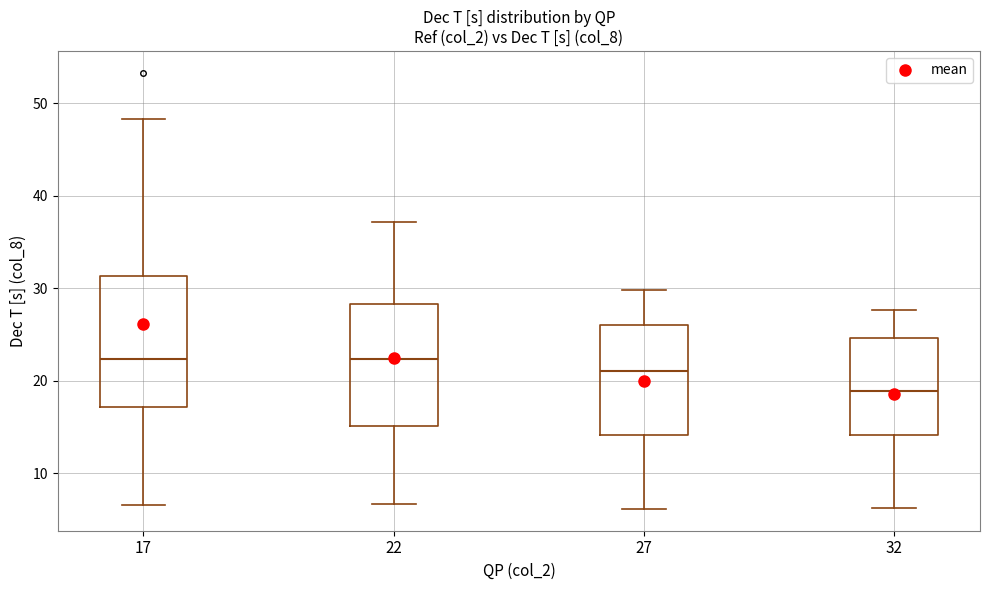

Where does the median line of the box at x = 17 sit on the y-axis? The values are not printed on the chart, so give them approximately, as read against the axis.

22